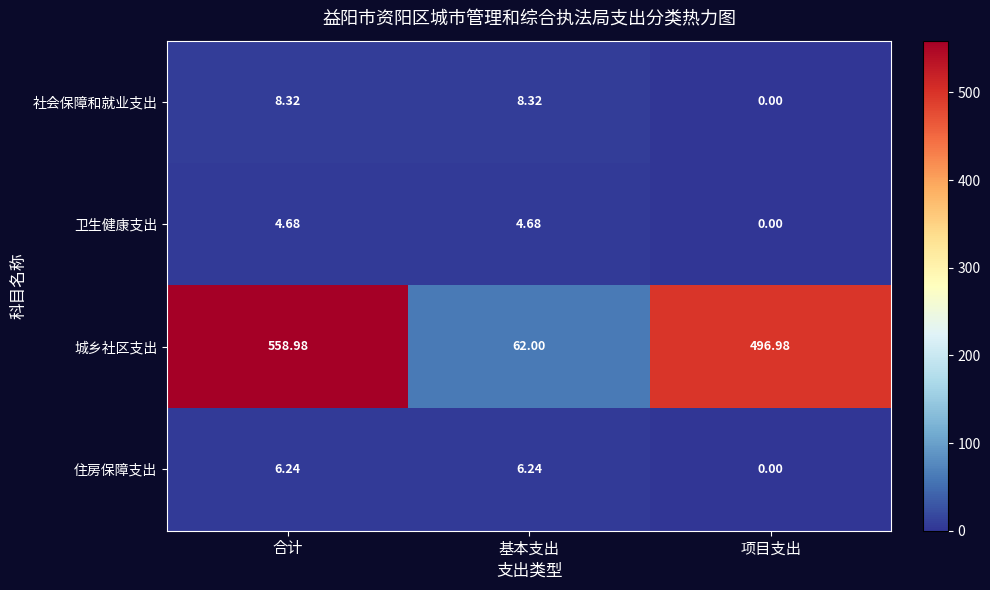

What is the difference between the maximum and minimum values in the 社会保障和就业支出 series?

8.3